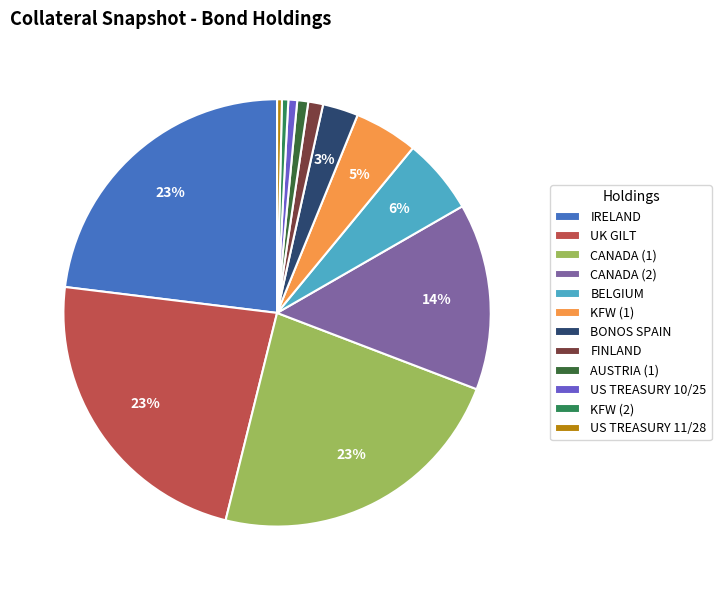

To the nearest percent, what percentage of the pie is BONOS SPAIN?

3%